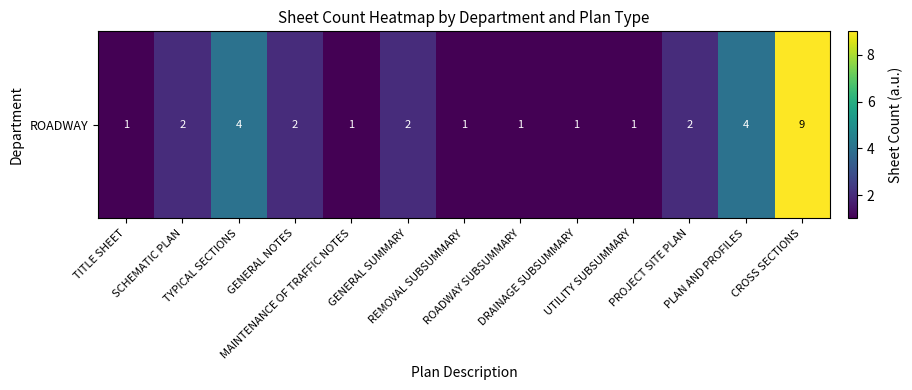

How many categories are shown in the chart?

13